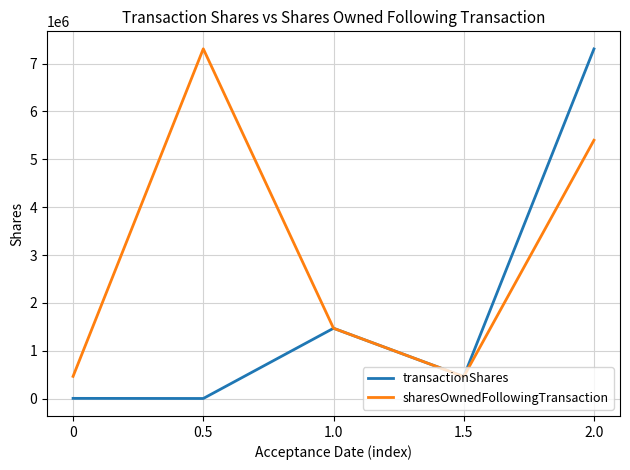

What is the total value across all series at 0?

469612